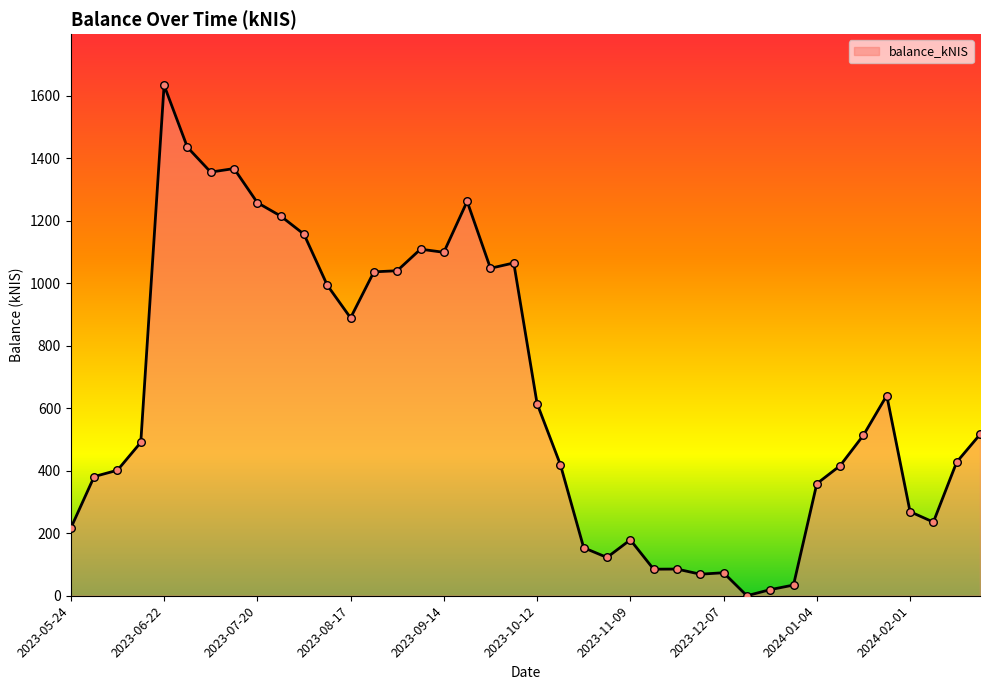

What is the difference between the maximum and minimum values?

1633.2